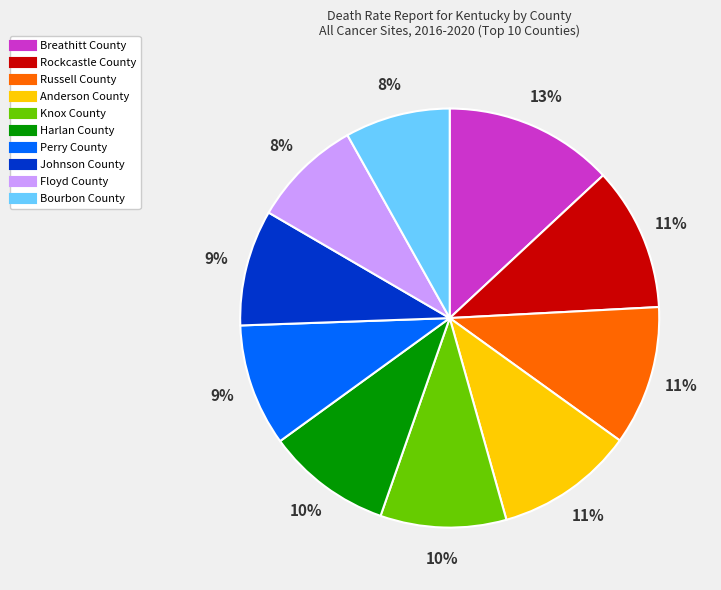

To the nearest percent, what is the average slice percentage?

10%